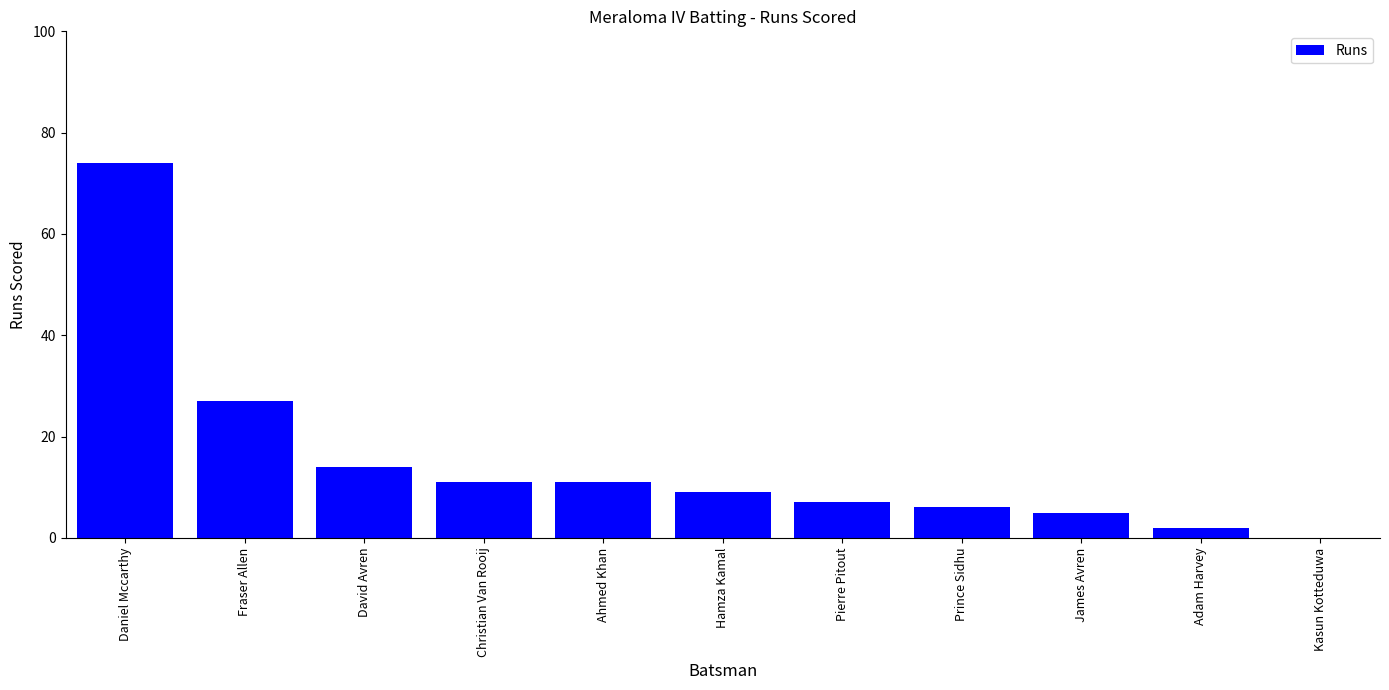

Reading left to right, transcribe all the data shown in this chart.

74	27	14	11	11	9	7	6	5	2	0